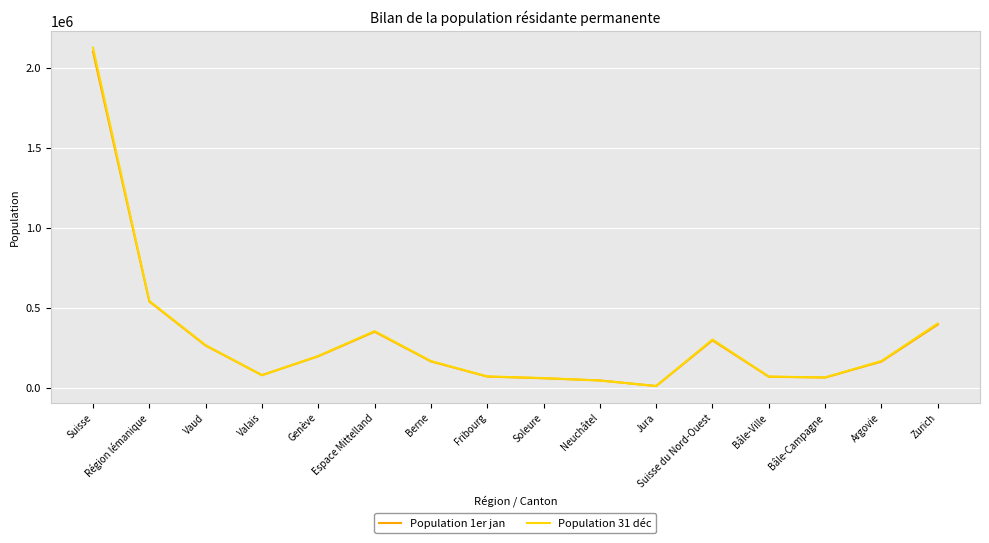

In Population 31 déc, how many points are lower than both neighbors (excluding endpoints)?

3